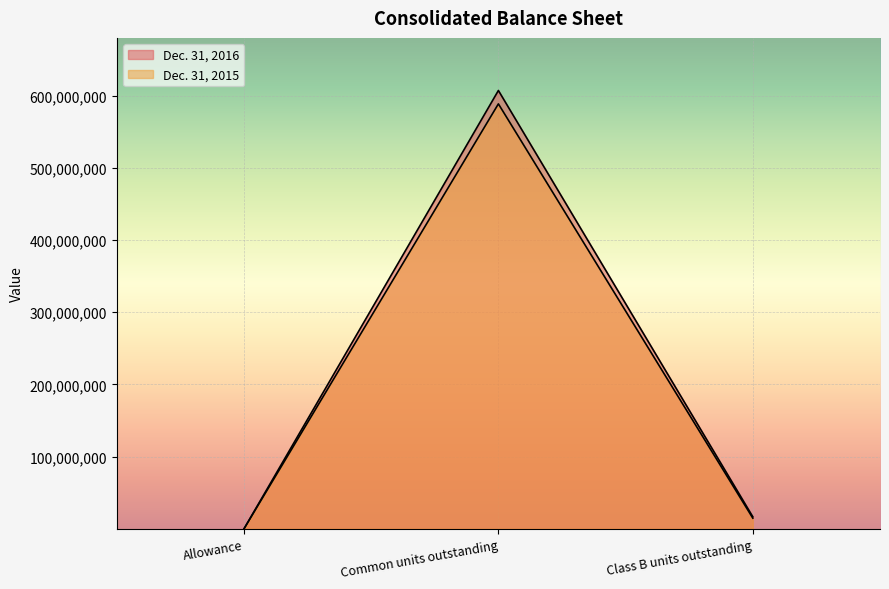

At which label does Dec. 31, 2015 reach its minimum?

Allowance